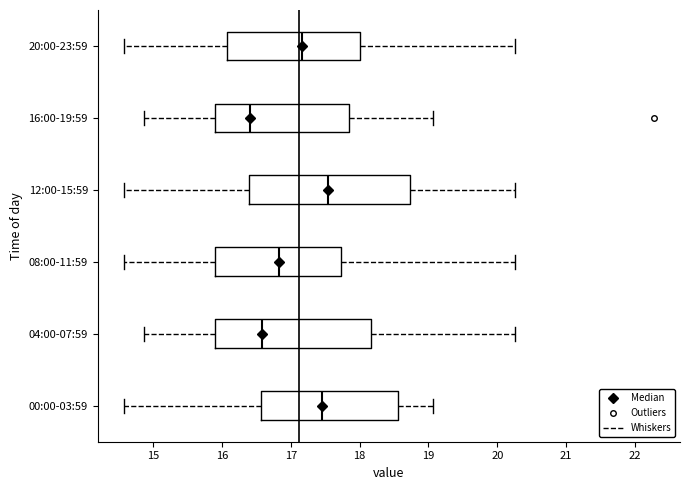

Where is the right edge of the box for 00:00-03:59 on the x-axis? The values are not printed on the chart, so give them approximately, as read against the axis.

18.6